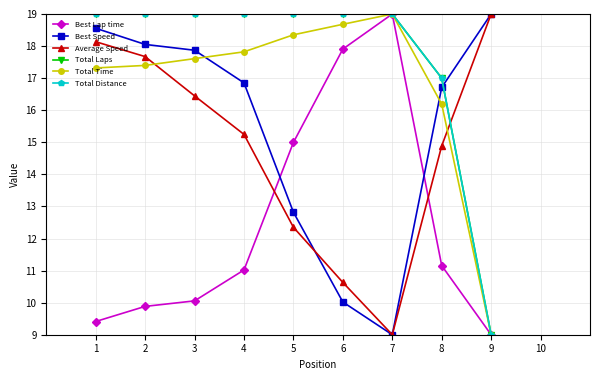

How many data points in Total Laps are less than 19?

2